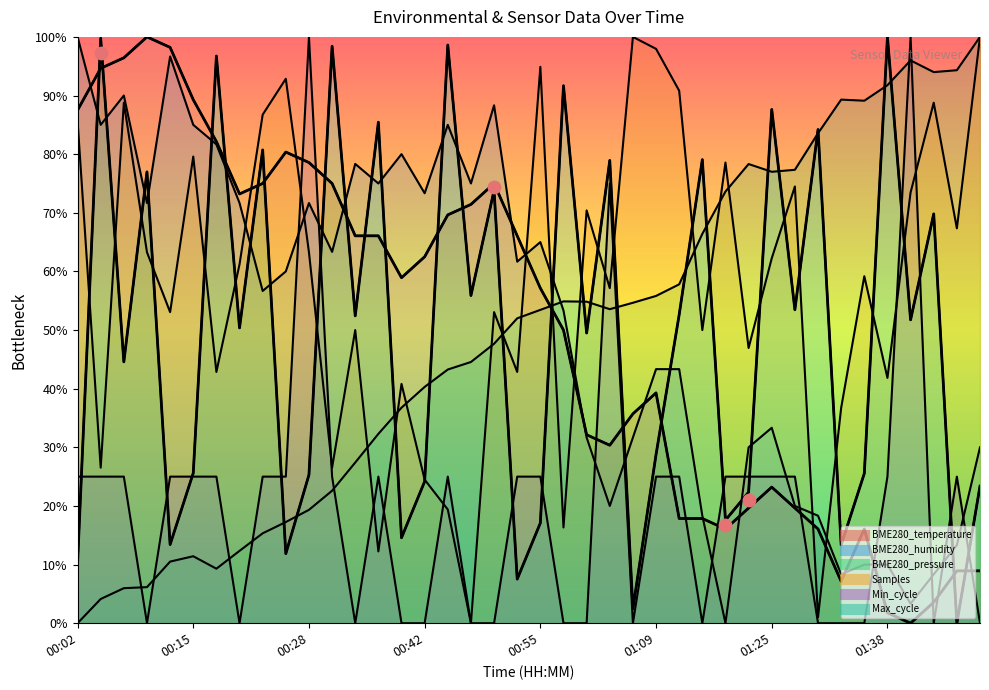

Which series has the largest total across all categories?

Samples